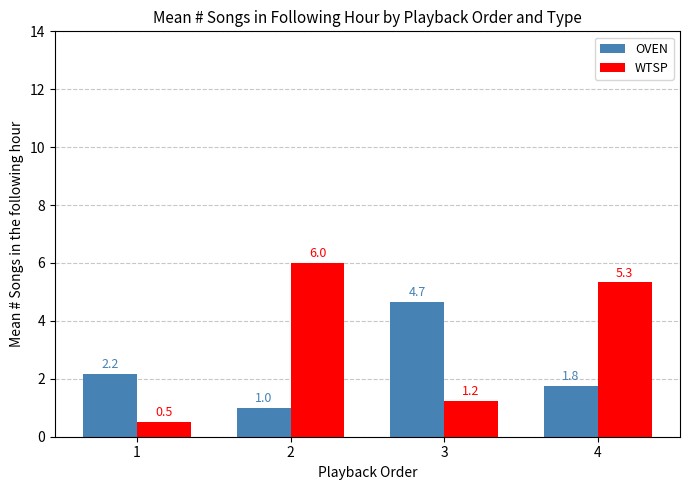

True or false: WTSP has a value of 6.0 at 2.

True